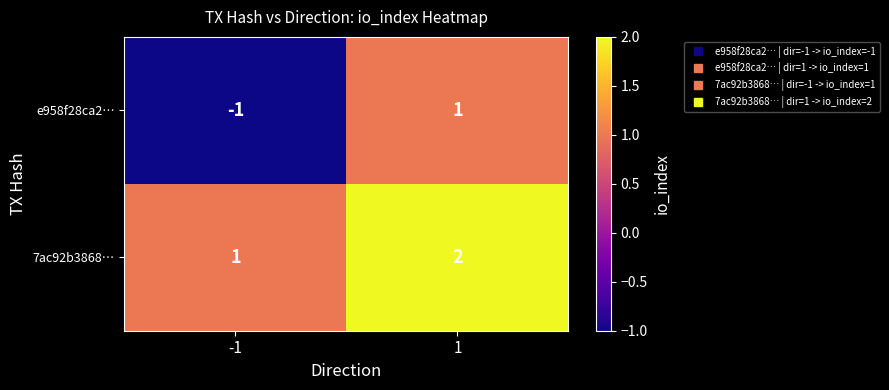

Rank the series at -1 from lowest to highest value.

e958f28ca2…, 7ac92b3868…